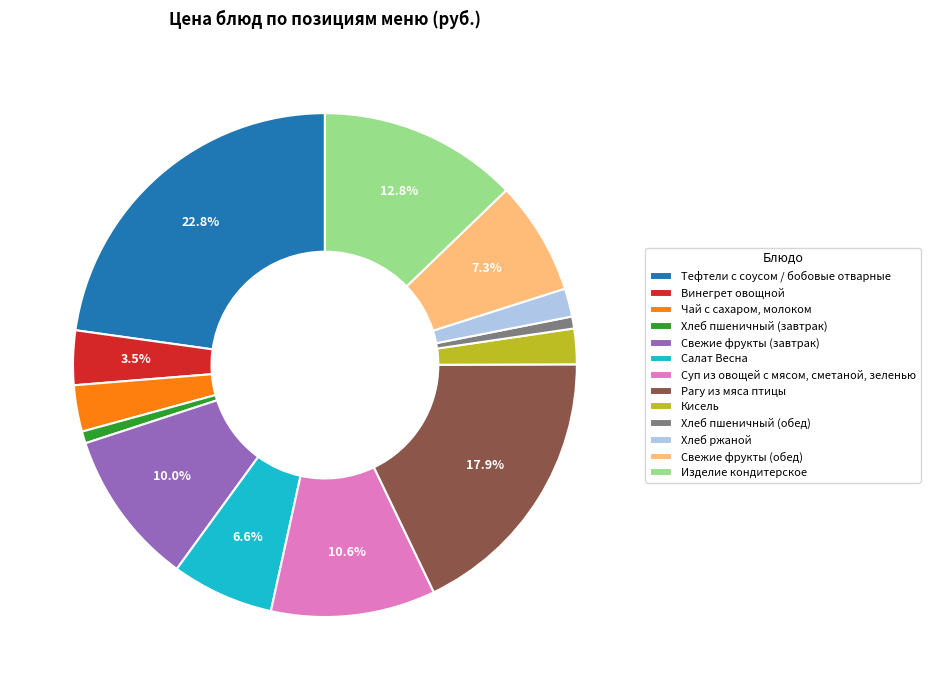

Does Суп из овощей с мясом, сметаной, зеленью account for over 50% of the chart?

No